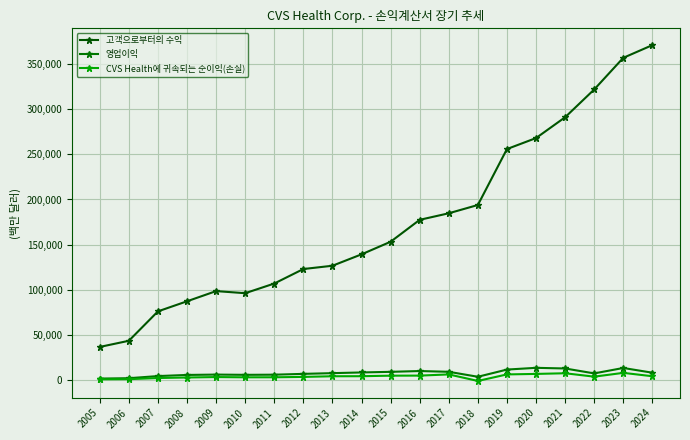

What is the spread (max minus min) of values at 2017?

178143